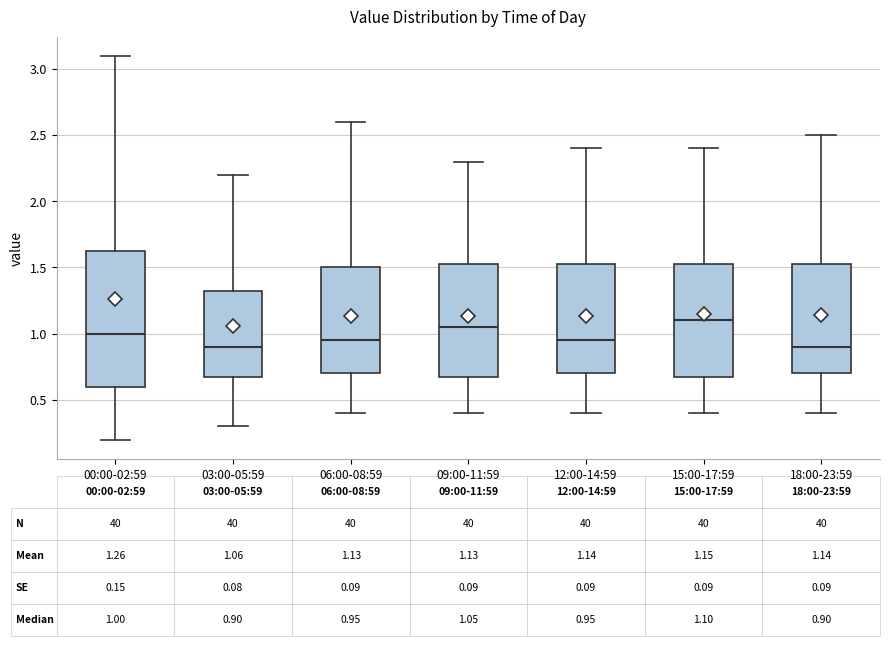

Which box is the tallest, from its lower edge to its upper edge?

00:00-02:59